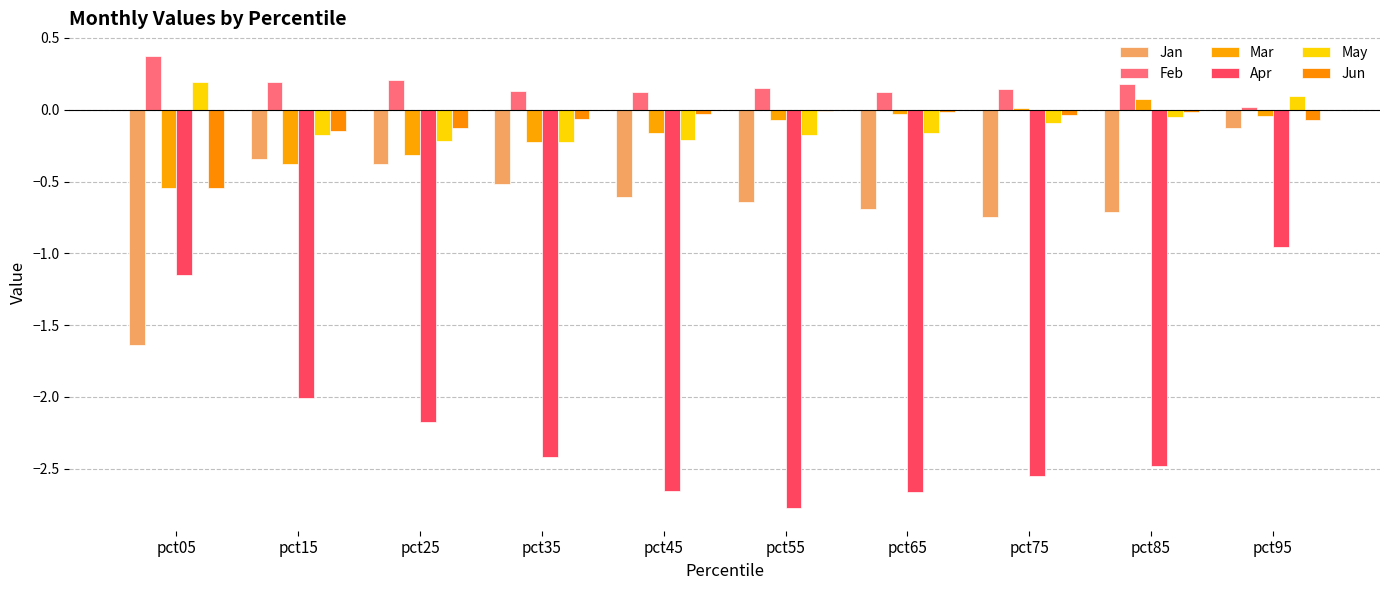

Count the number of categories in the chart.

10